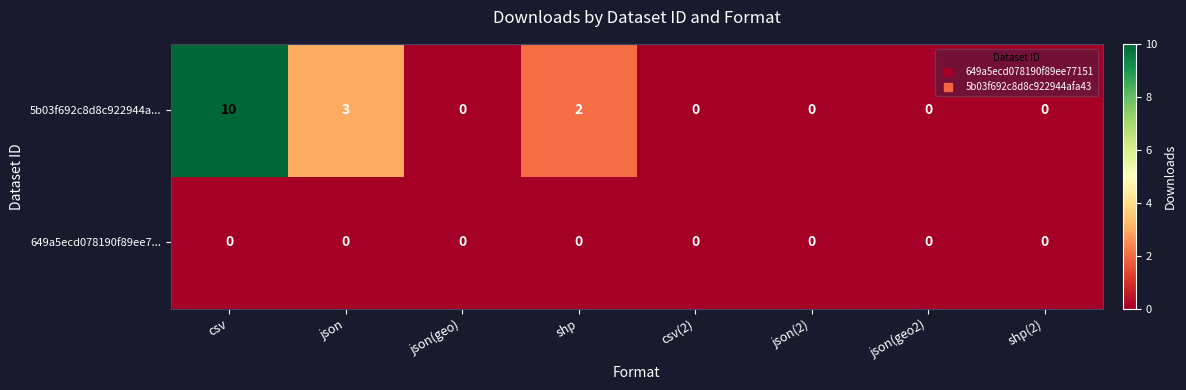

Which label corresponds to the largest value in the chart?

csv